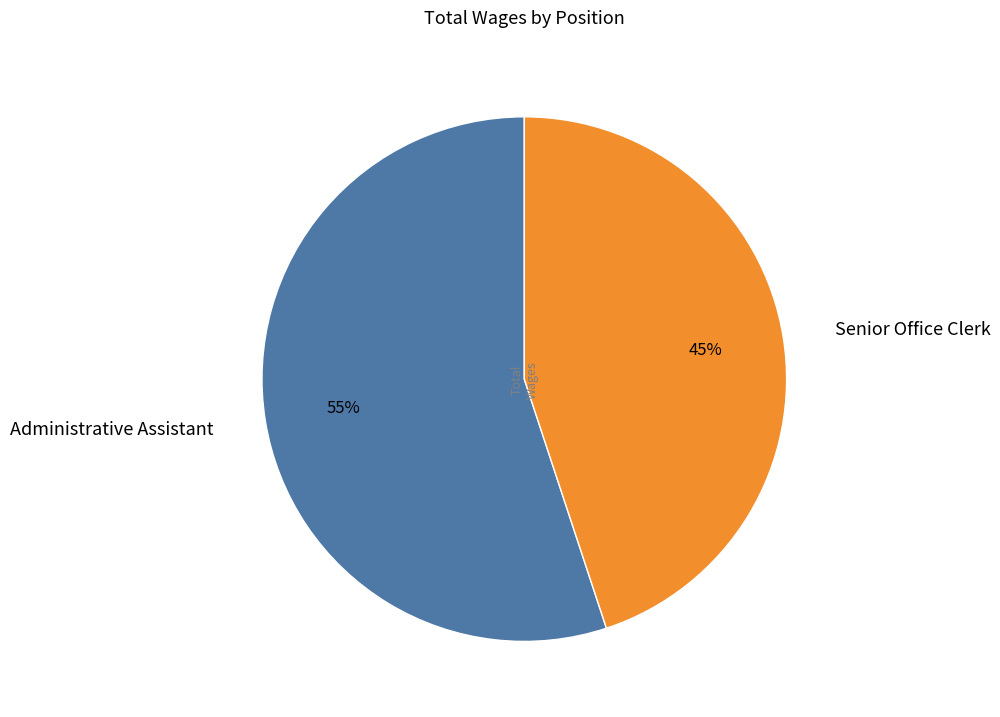

Rank the categories by value from highest to lowest.

Administrative Assistant, Senior Office Clerk